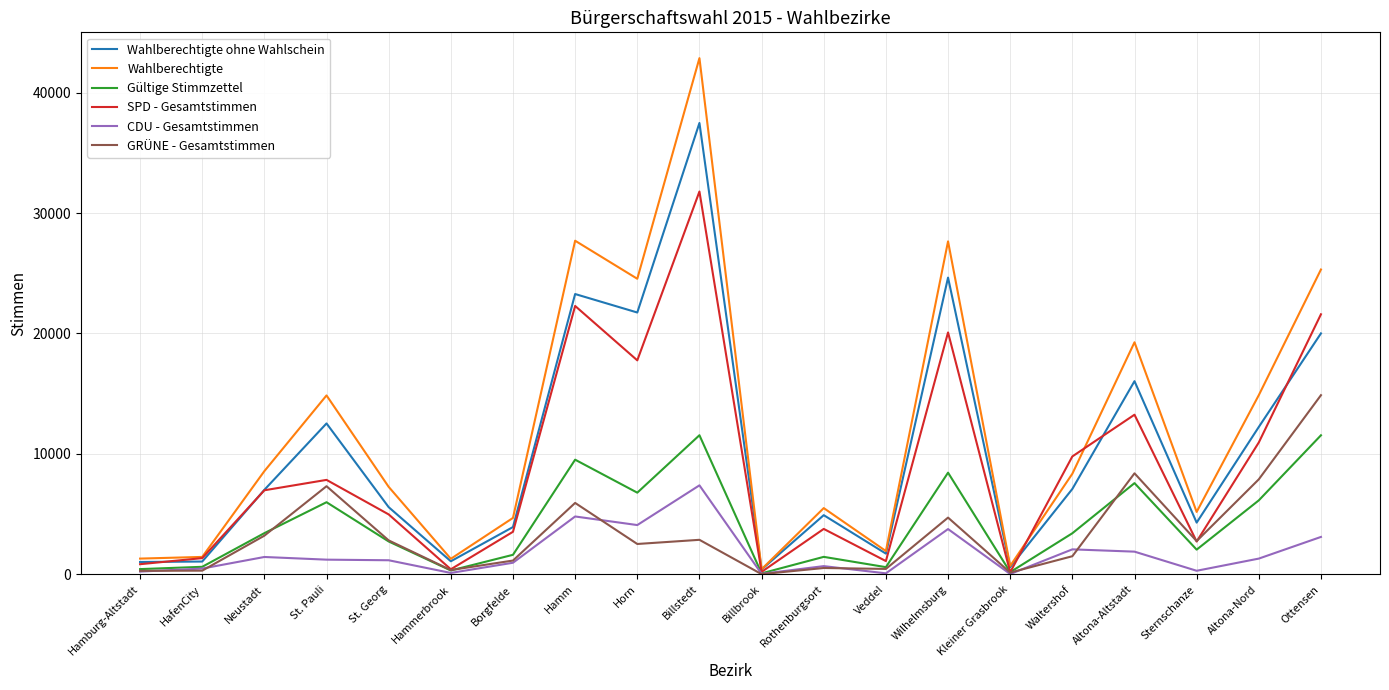

Rank the series by their maximum value, from lowest to highest.

CDU - Gesamtstimmen, Gültige Stimmzettel, GRÜNE - Gesamtstimmen, SPD - Gesamtstimmen, Wahlberechtigte ohne Wahlschein, Wahlberechtigte